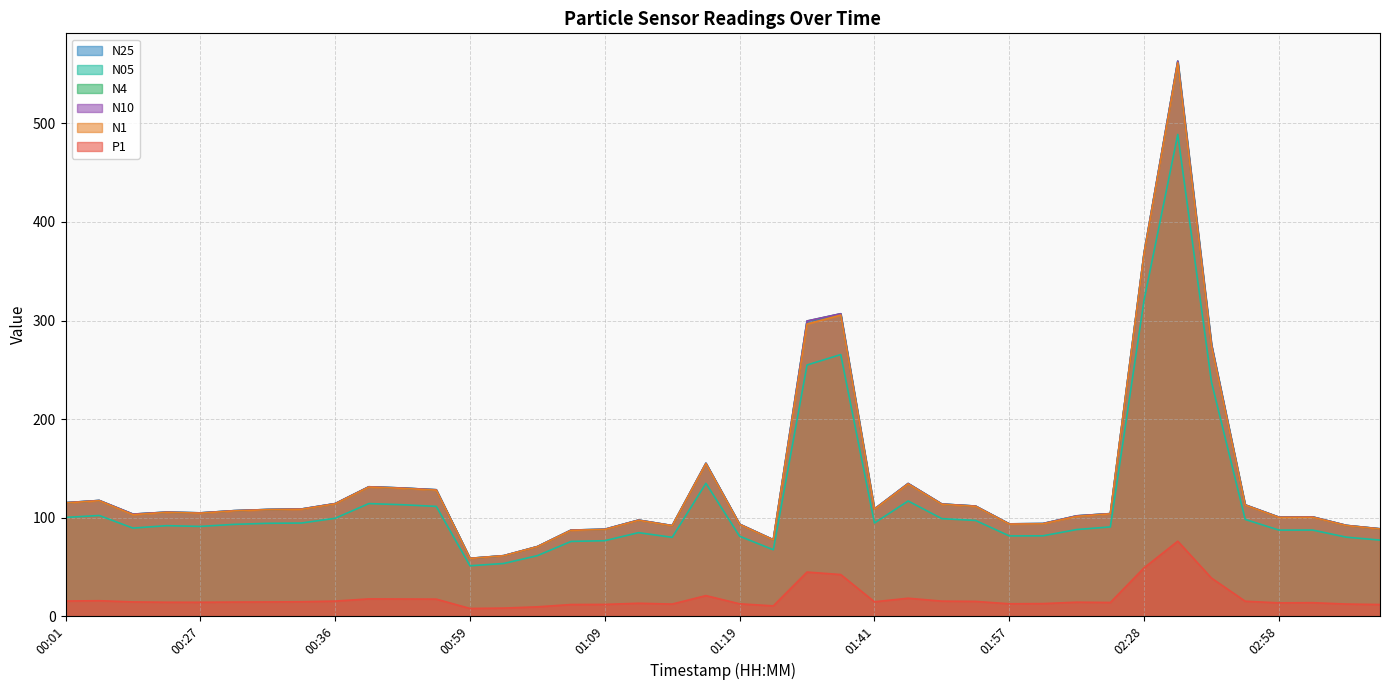

At 01:09, list the series in order from smallest to largest.

P1, N05, N1, N25, N4, N10